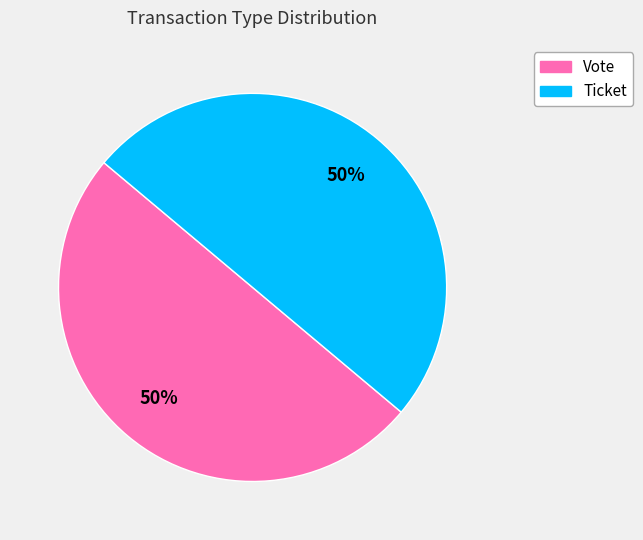

To the nearest percent, what is the combined percentage of Vote and Ticket?

100%